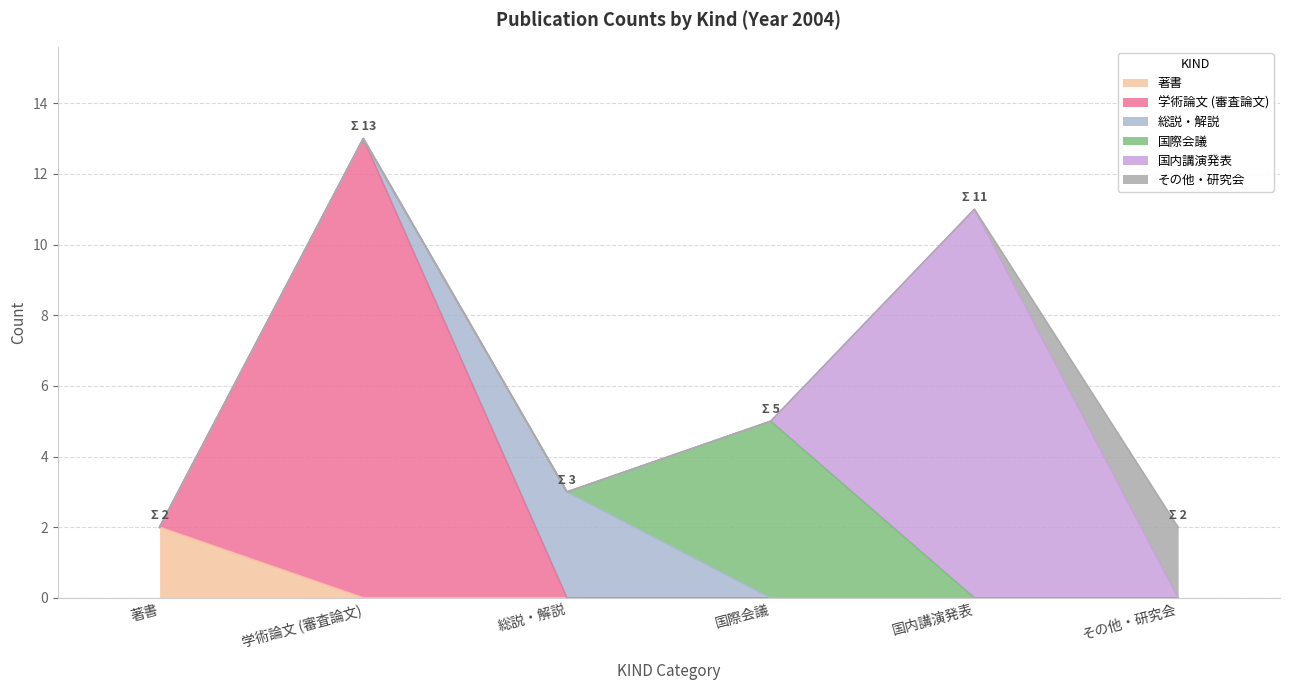

Count the number of data series in this chart.

6